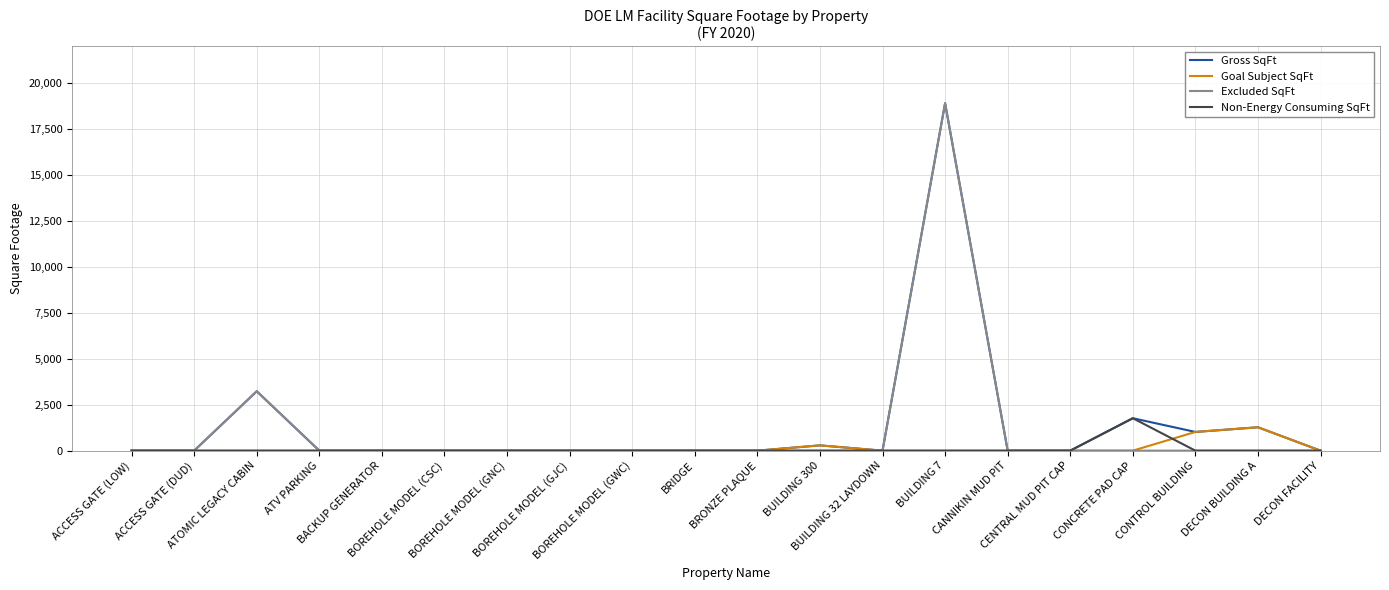

What position from the right is DECON BUILDING A?

2